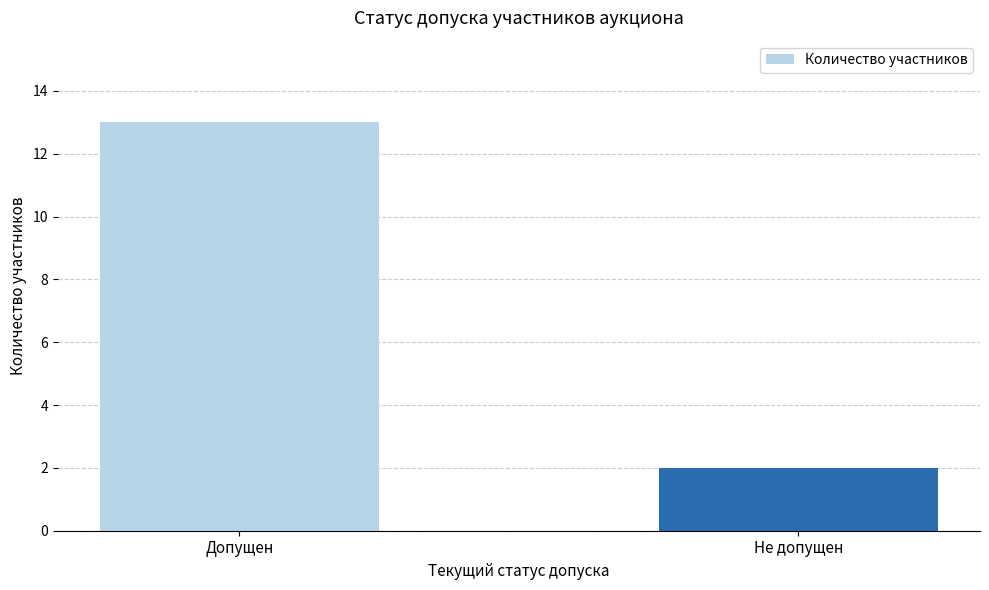

List the labels in order of value, smallest first.

Не допущен, Допущен